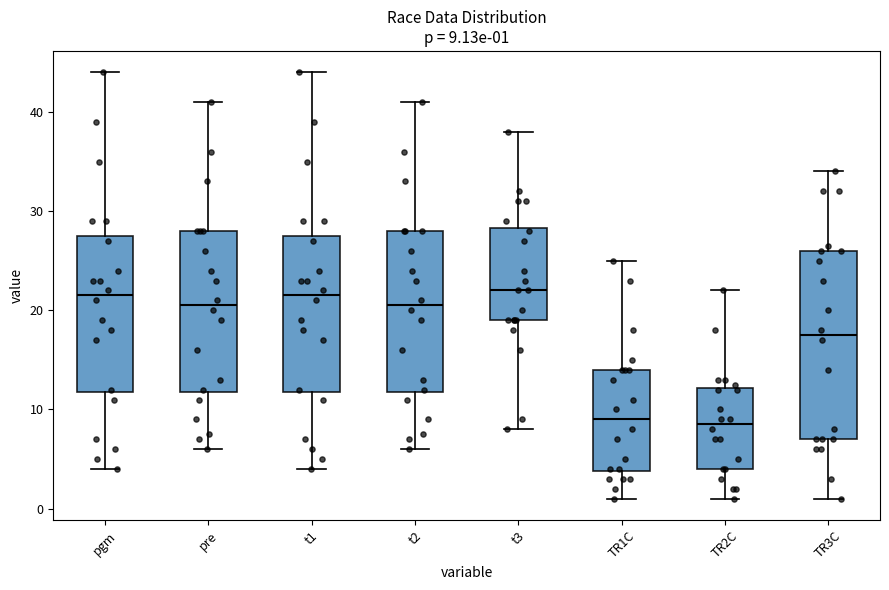

Which box is the tallest, from its lower edge to its upper edge?

TR3C